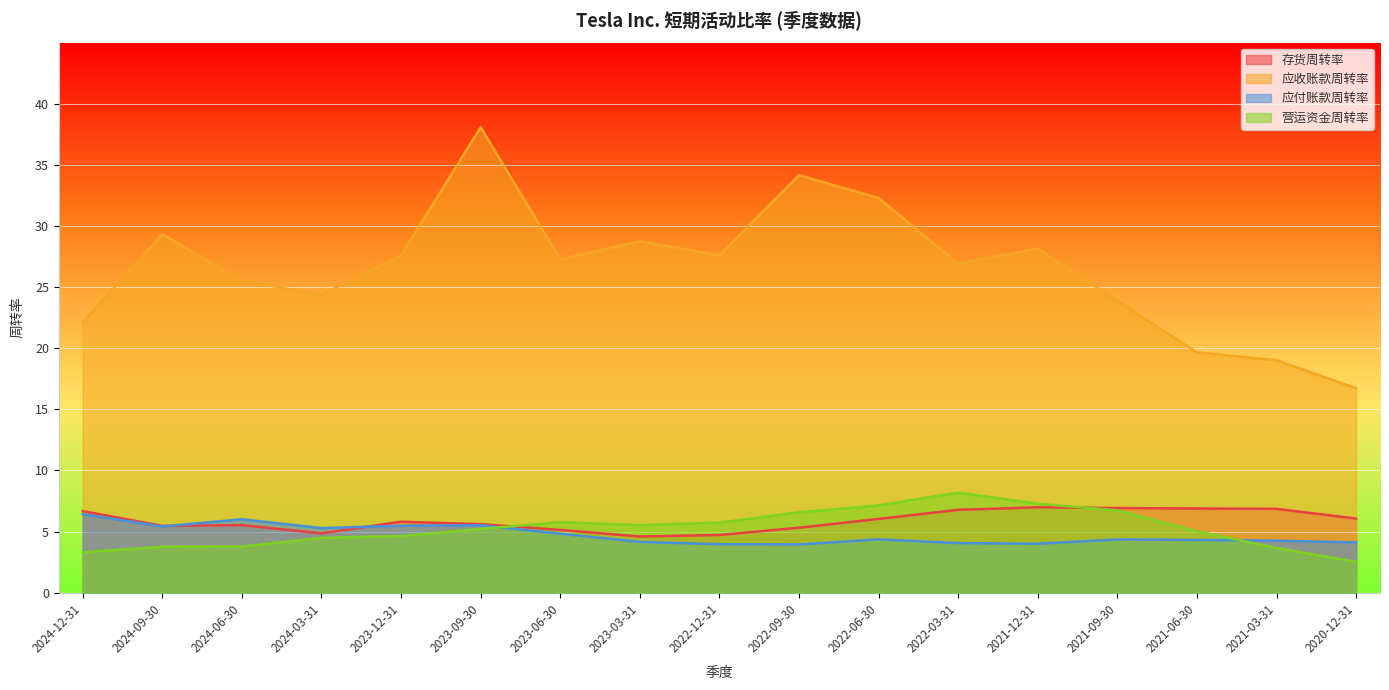

What is the value of the 营运资金周转率 point at the 15th from the left?

5.0